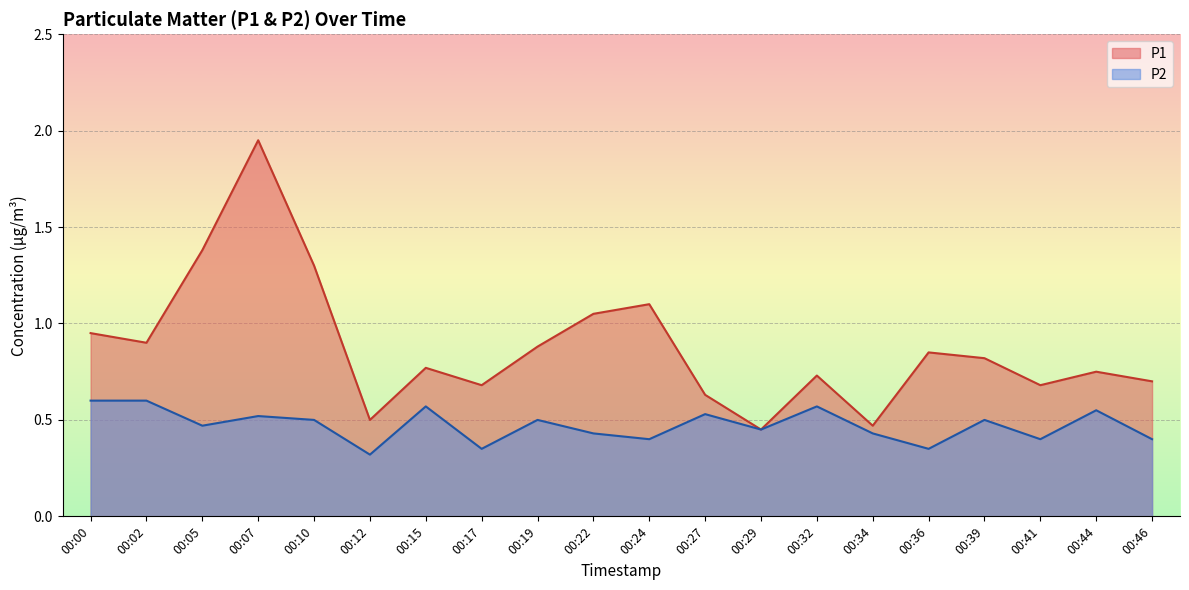

Rank the categories by P2 value from highest to lowest.

00:00, 00:02, 00:15, 00:32, 00:44, 00:27, 00:07, 00:10, 00:19, 00:39, 00:05, 00:29, 00:22, 00:34, 00:24, 00:41, 00:46, 00:17, 00:36, 00:12